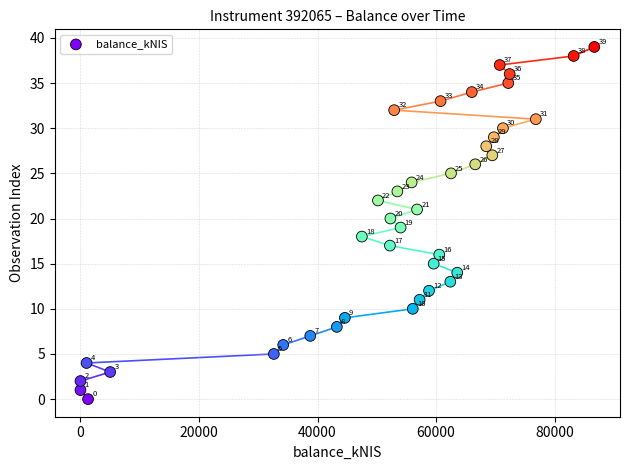

What Y value in the scatter plot is closest to 19?

19